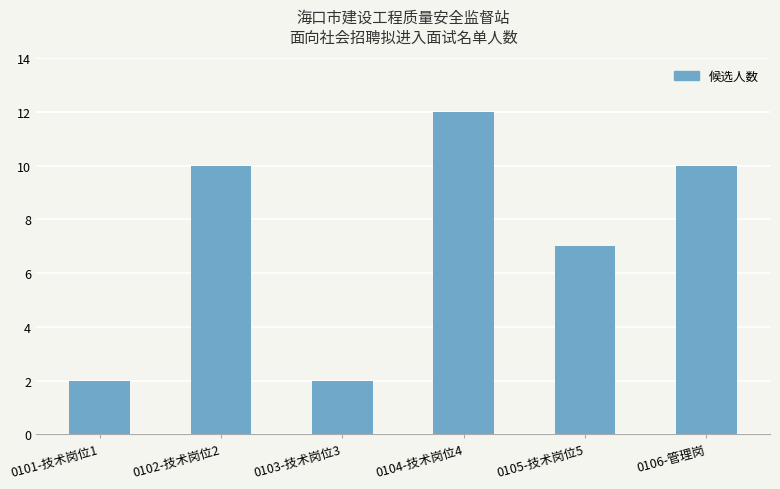

True or false: the data shows 2 at 0101-技术岗位1.

True